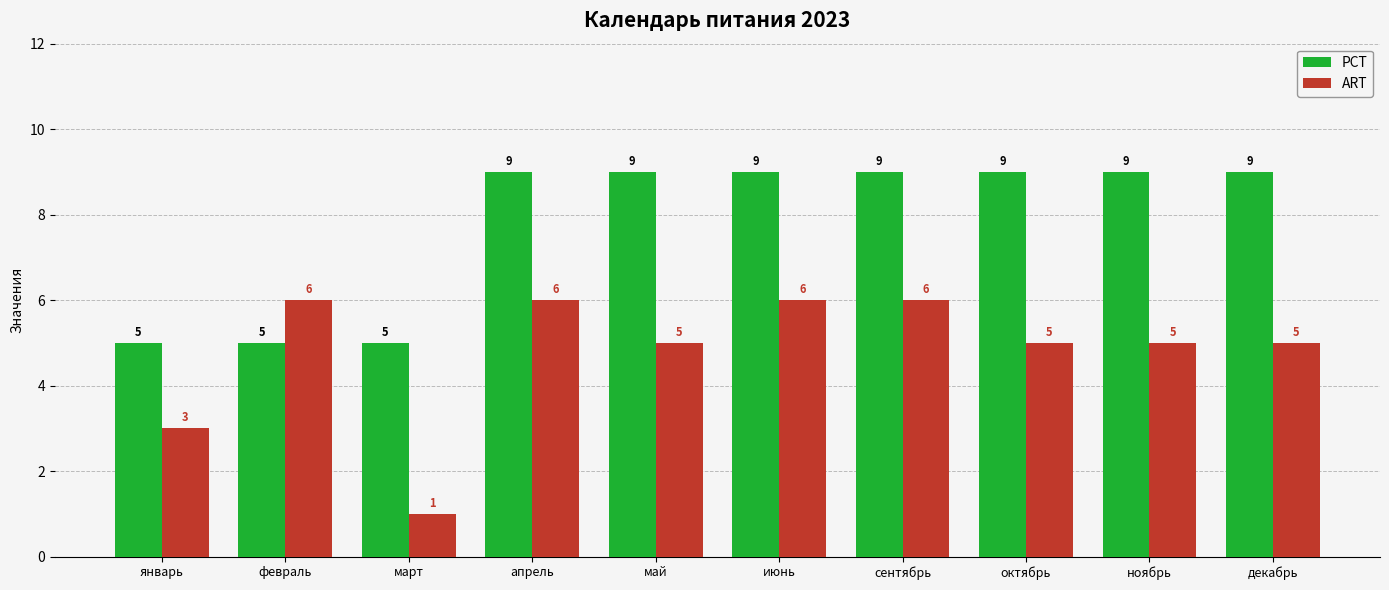

What is the label of the 6th bar from the right?

май